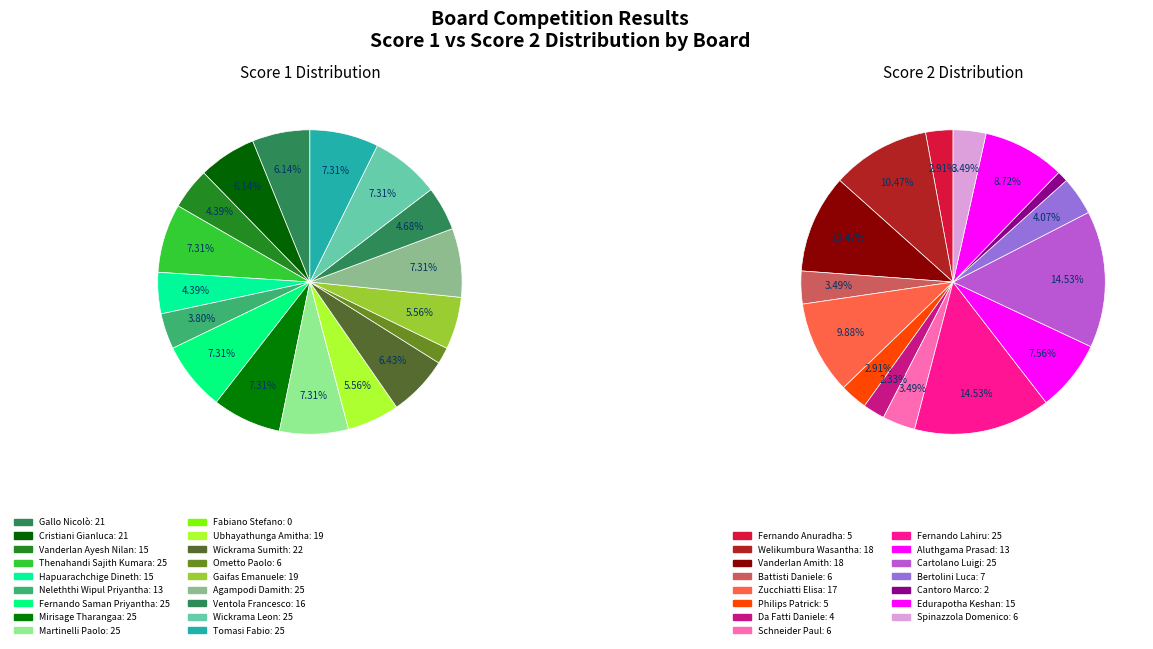

Combined, what portion of the pie is Board 14 and Board 2?

11.7%